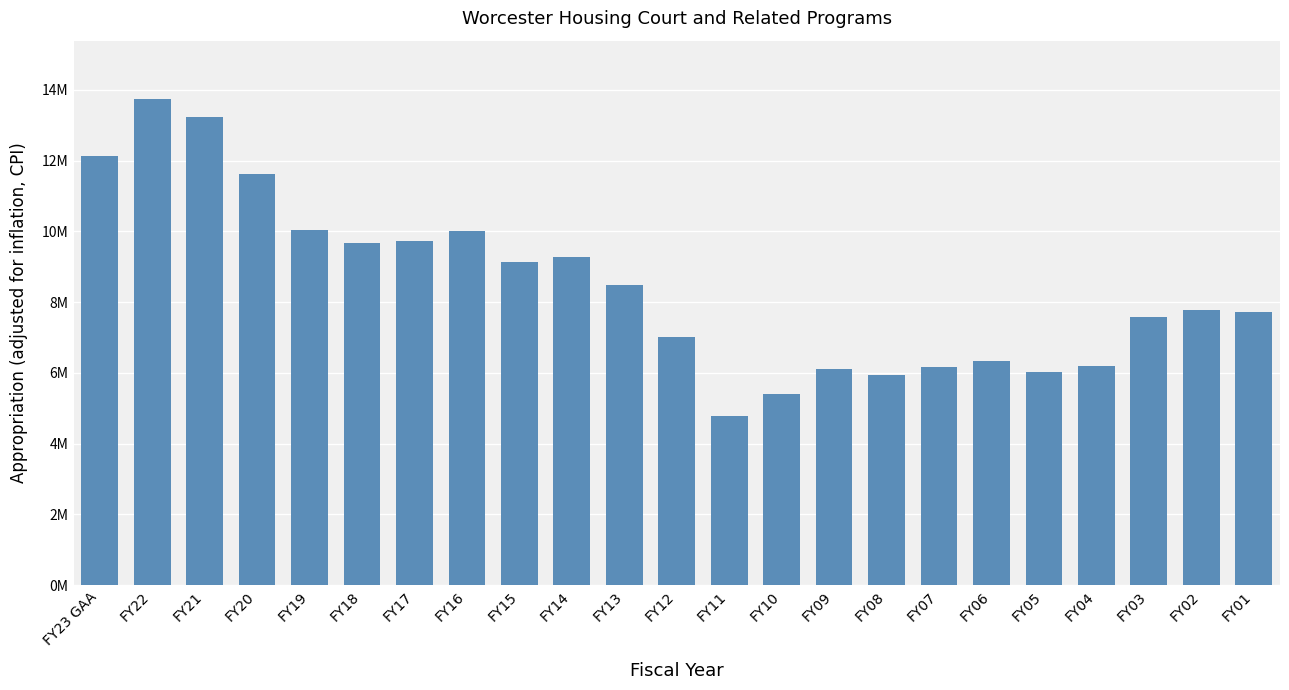

What is the difference between the values at FY19 and FY21?

3181725